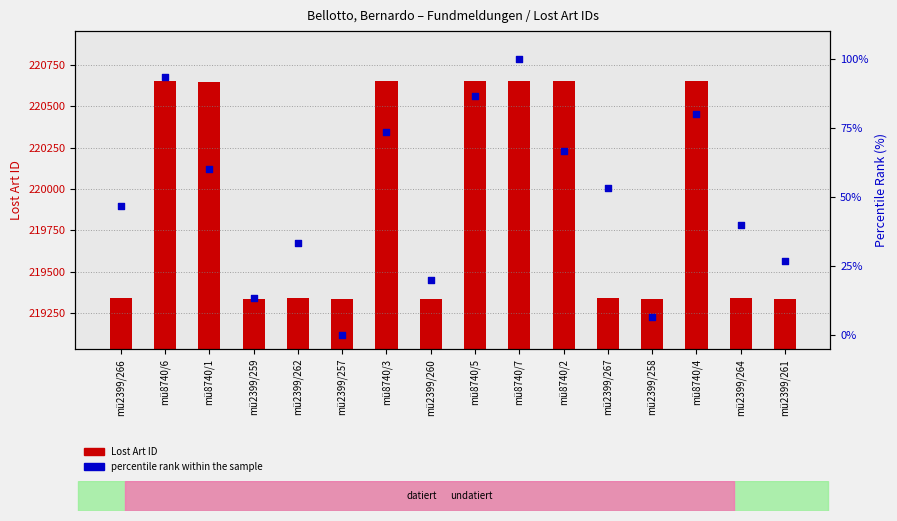

What is the total value across all series at mü2399/260?

219357.0